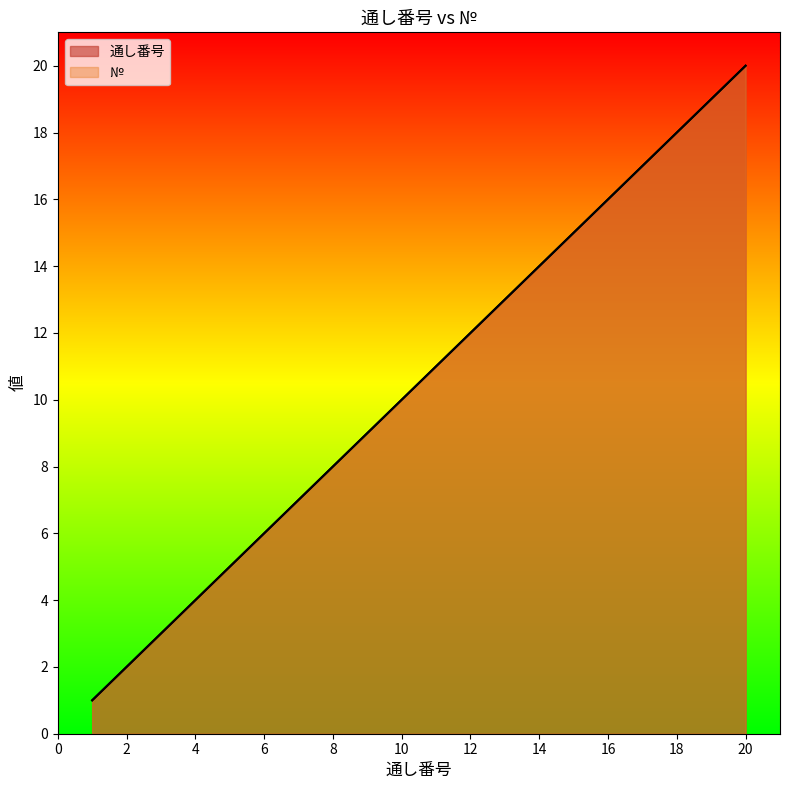

What are all the series names shown in the legend?

通し番号, №